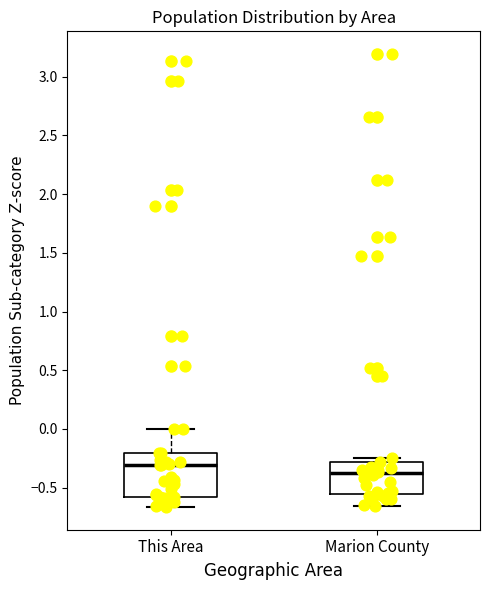

Reading left to right, read every box against the y-axis: the position of its median line, the range the box covers, and the ends of its whiskers. The values are not printed on the chart, so give them approximately, as read against the axis.

This Area: median -0.30, box -0.60 to -0.20, whiskers -0.65 to 0.00
Marion County: median -0.35, box -0.55 to -0.30, whiskers -0.65 to -0.25